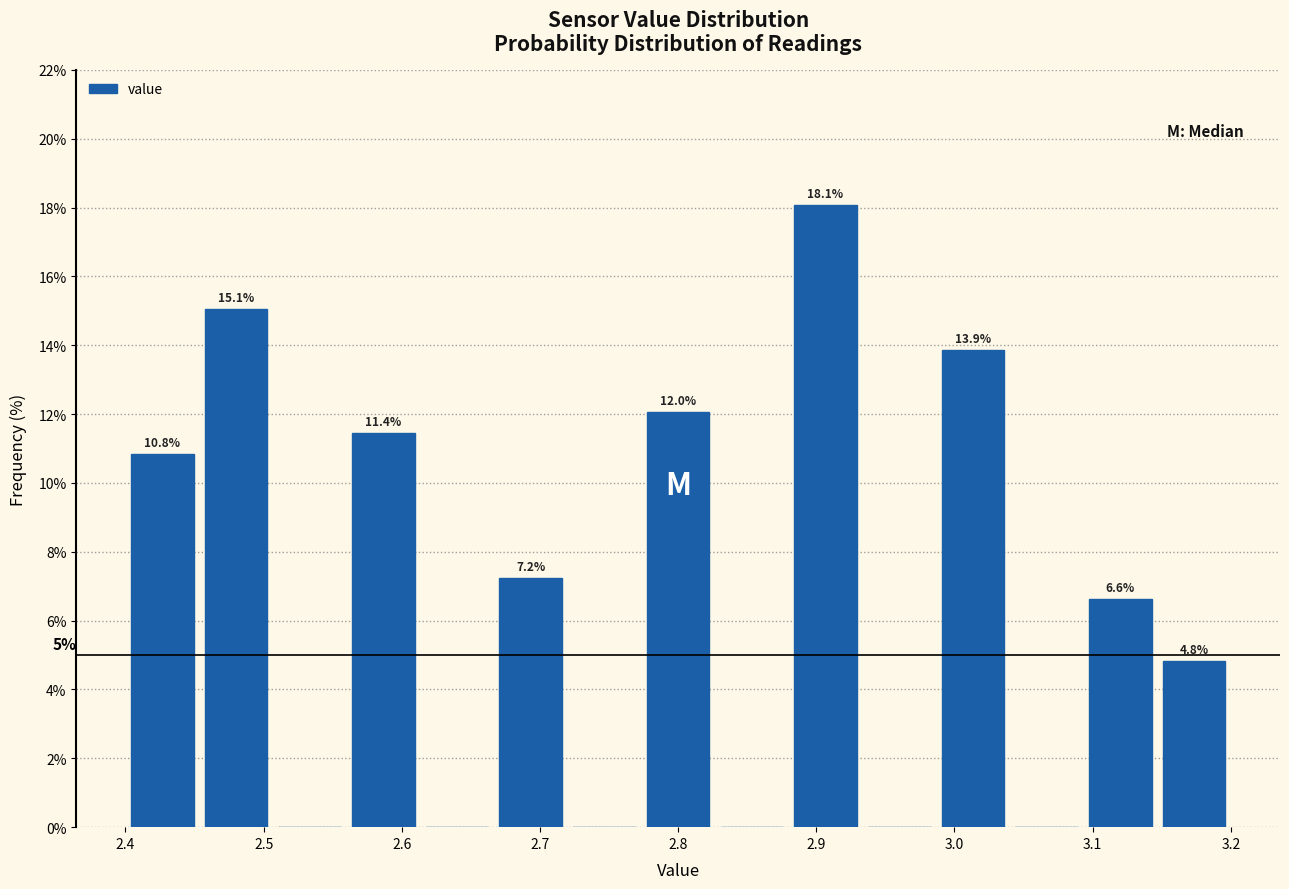

Which range on the x-axis has the tallest bar?

2.88 to 2.93